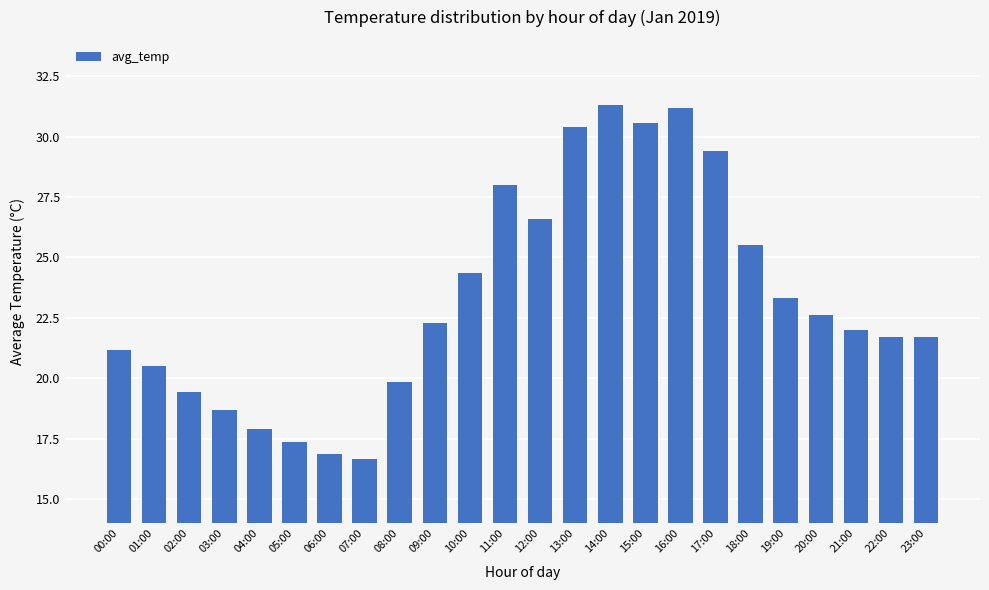

The chart shows a value of 21.7 at 23:00. True or false?

True